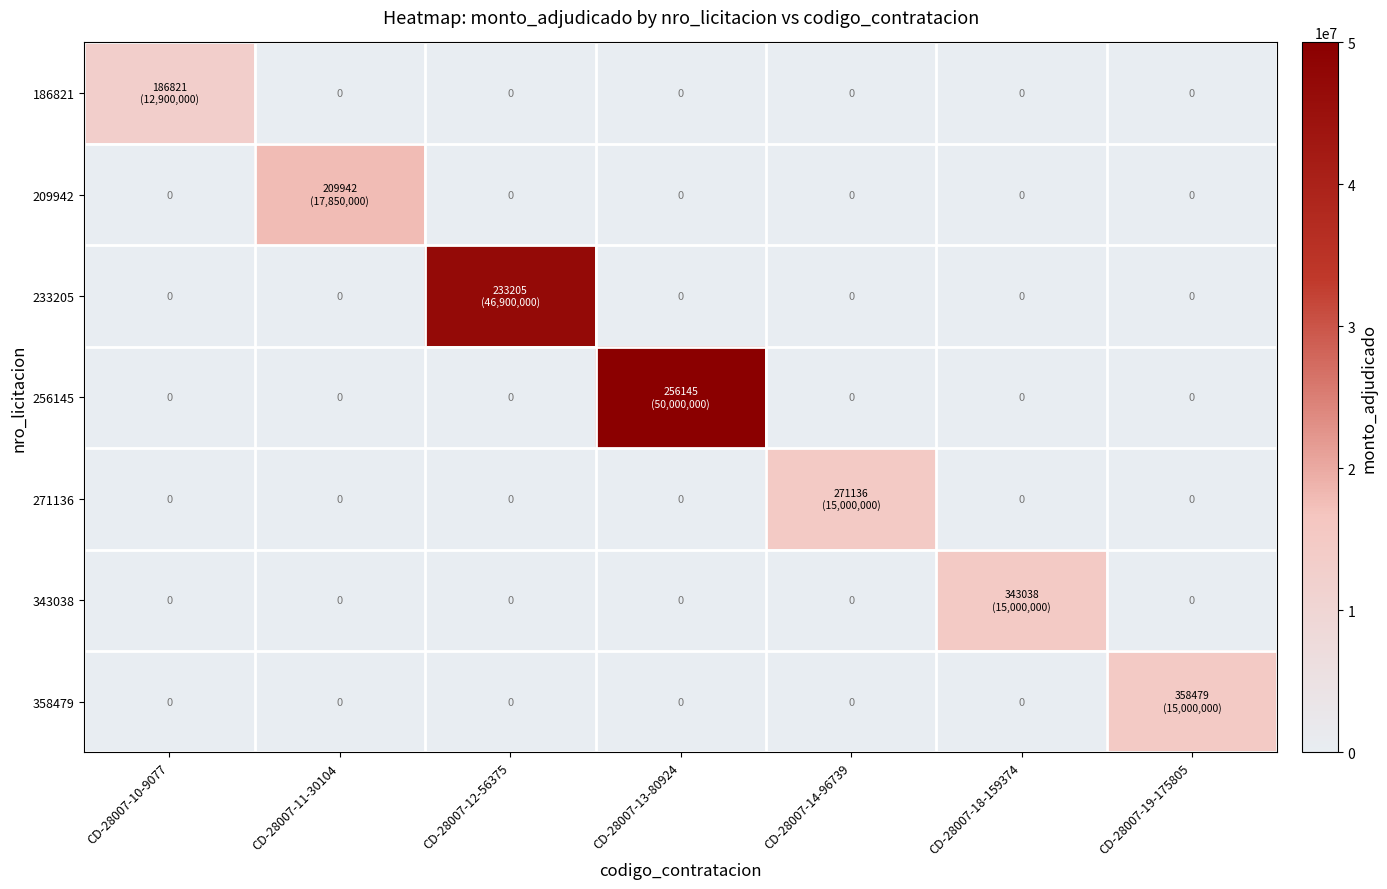

List the labels in order of 233205 value, largest first.

CD-28007-12-56375, CD-28007-10-9077, CD-28007-11-30104, CD-28007-13-80924, CD-28007-14-96739, CD-28007-18-159374, CD-28007-19-175805